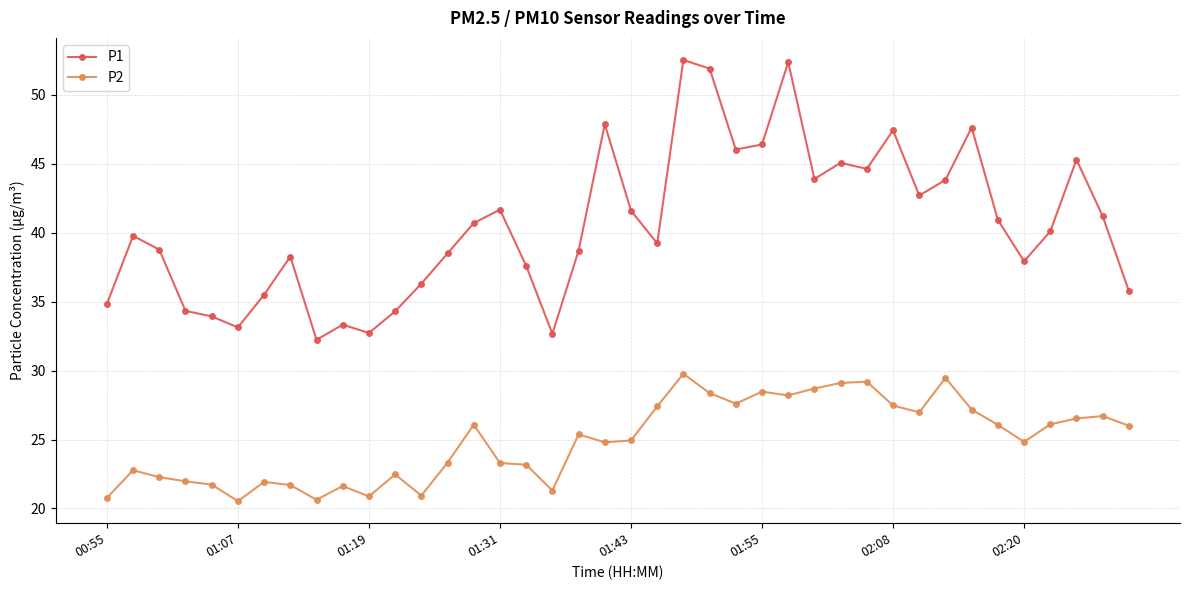

What is the smallest value displayed?

20.5